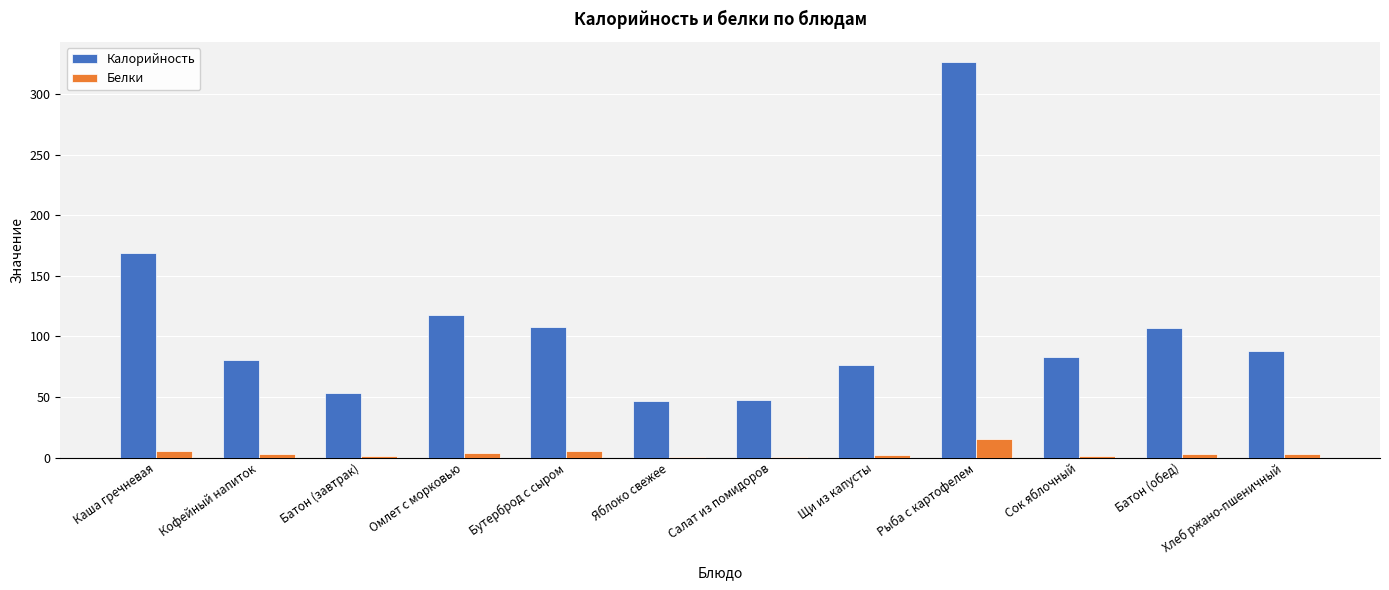

The Калорийность series shows 47.5 at Салат из помидоров. True or false?

True